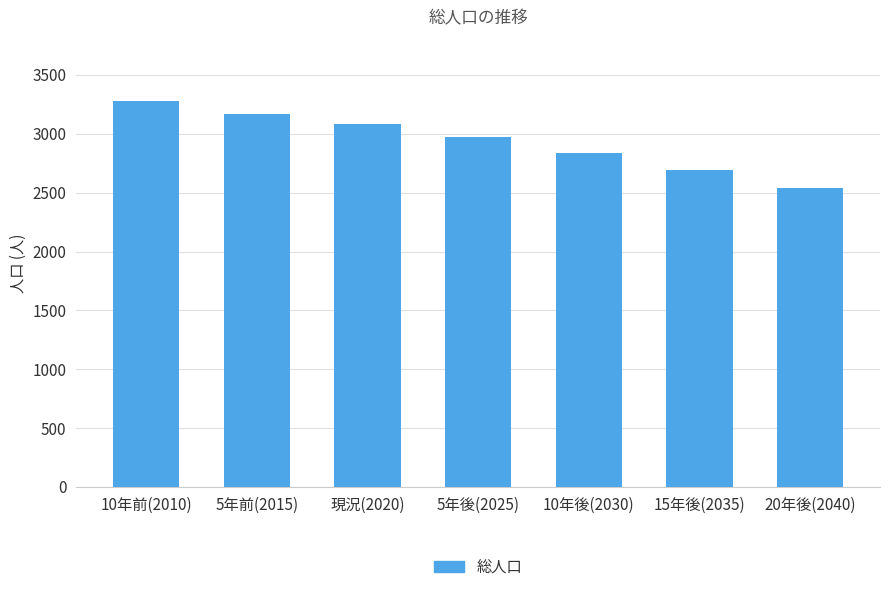

List the labels in order of value, largest first.

10年前(2010), 5年前(2015), 現況(2020), 5年後(2025), 10年後(2030), 15年後(2035), 20年後(2040)